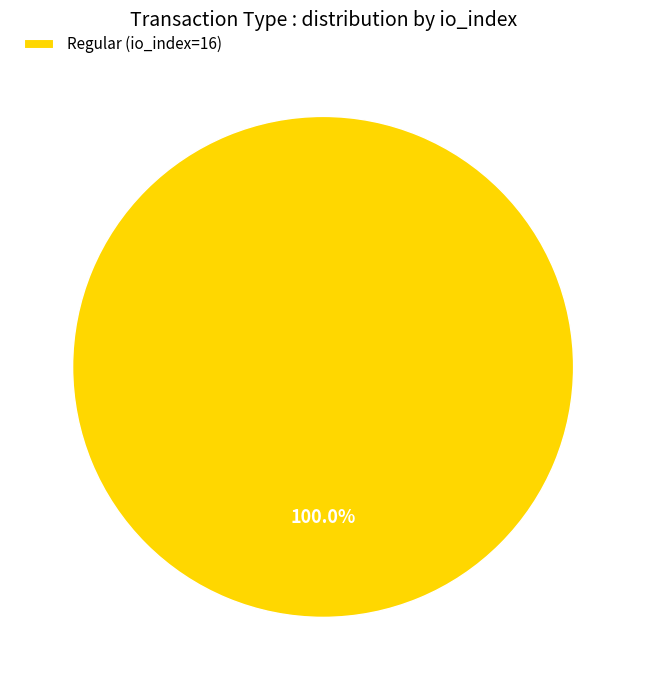

Rank the categories by value from highest to lowest.

Regular (io_index=16)